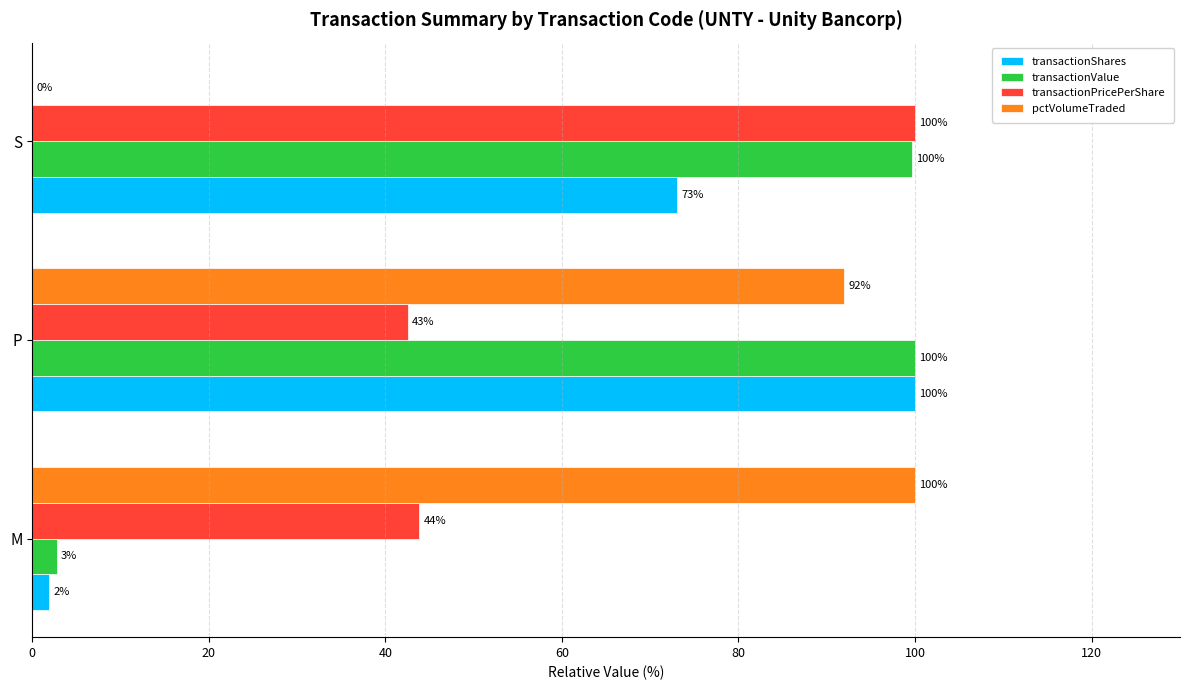

Where is pctVolumeTraded nearest to the value 50?

P